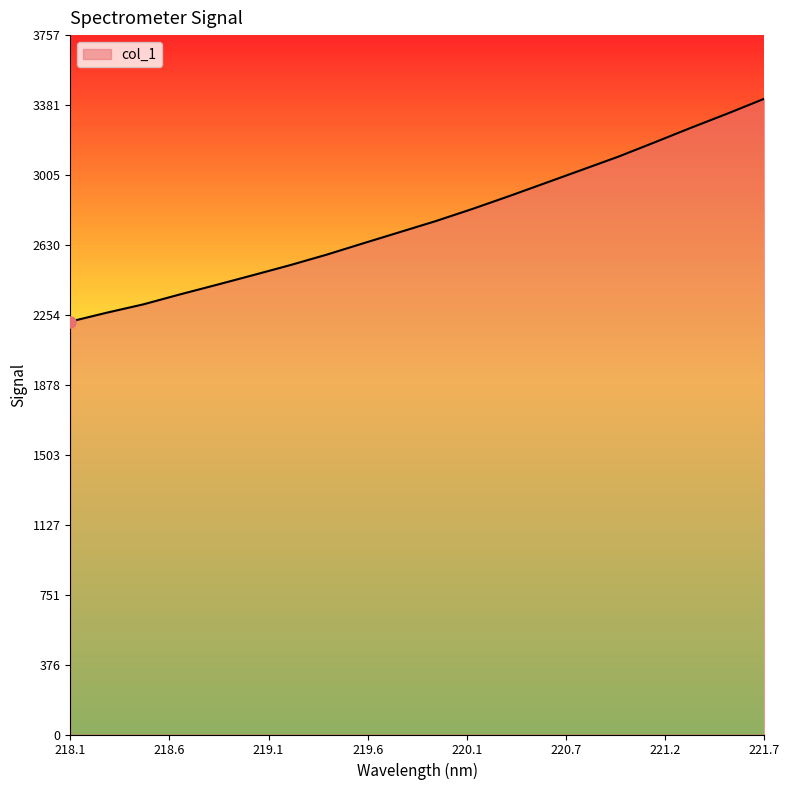

What is the difference between the maximum and minimum values?

1197.1